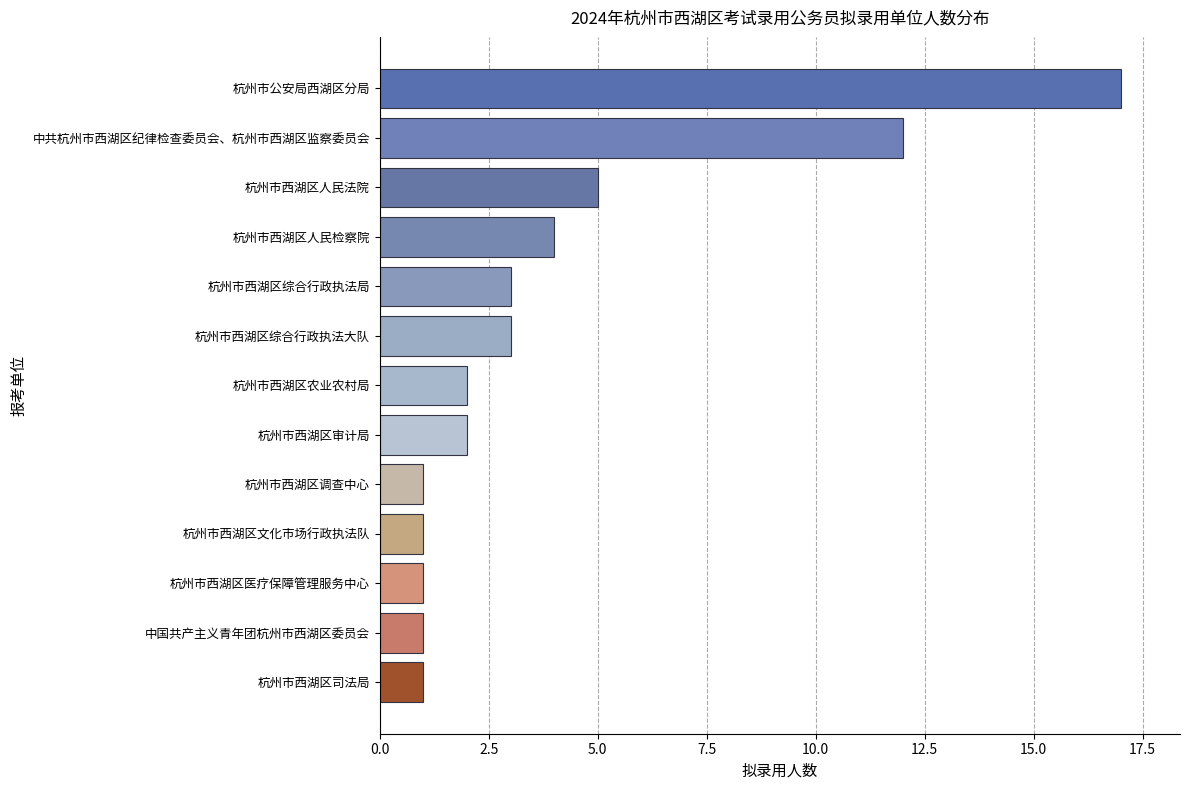

What is the average value?

4